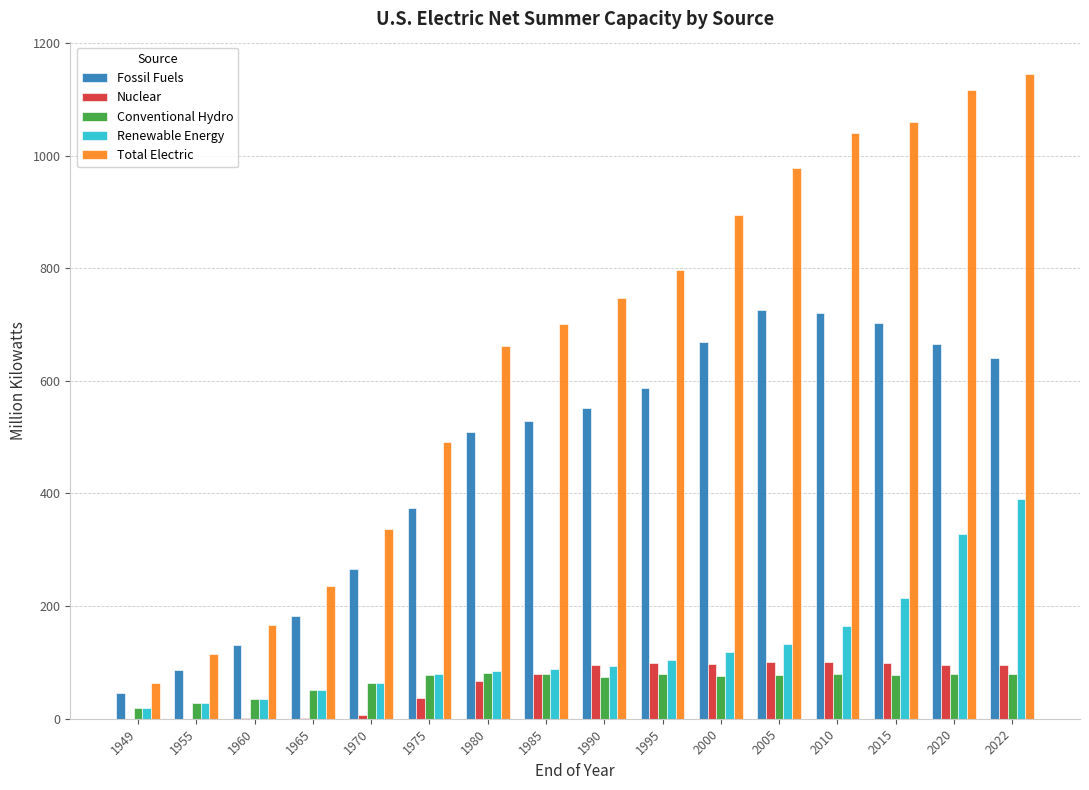

The value of Total Electric at 2000 is 496.7. True or false?

False